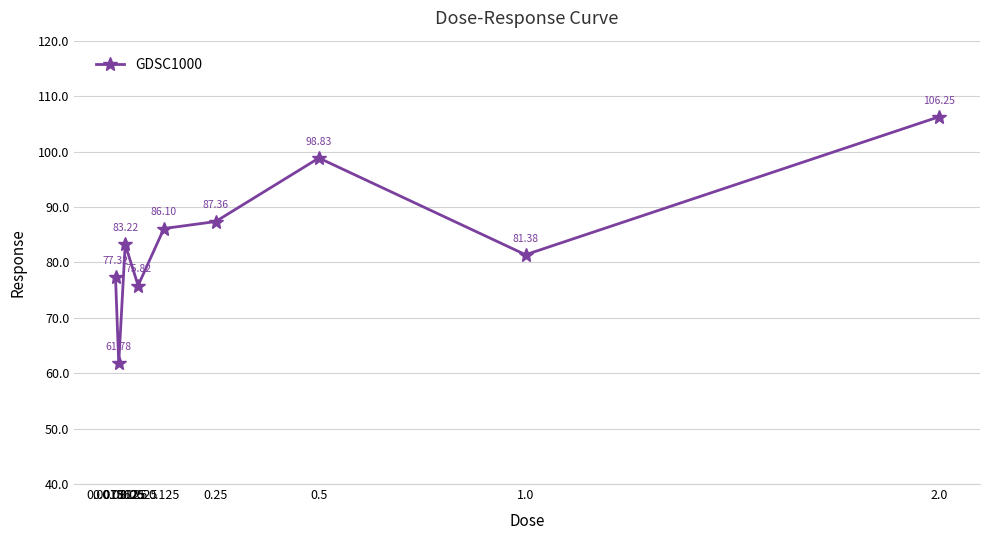

Is it true that the value at 2.0 is 106.3?

True